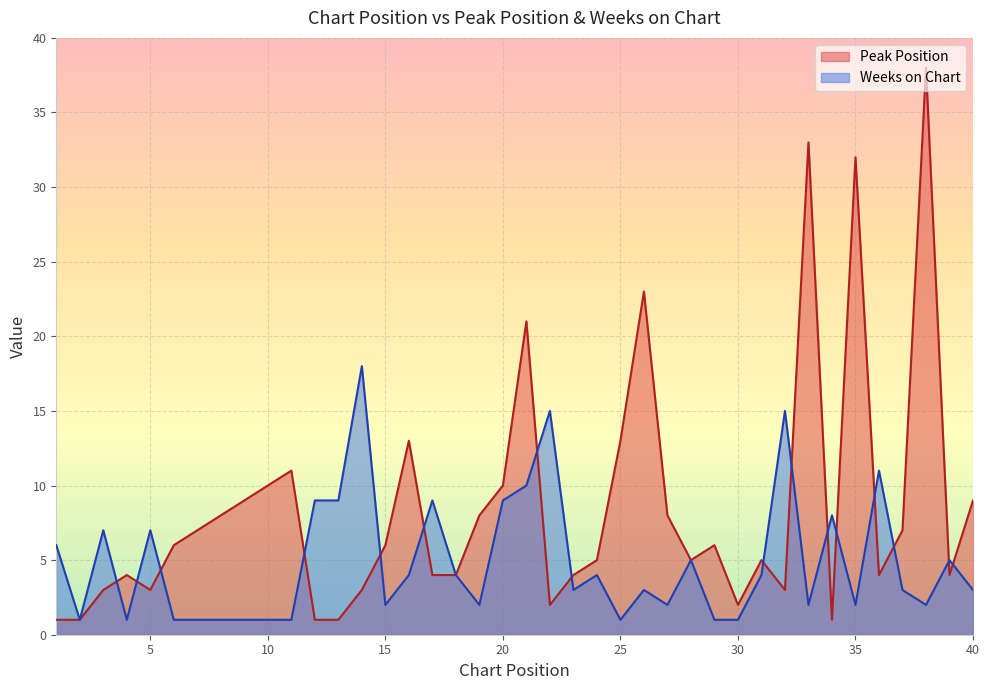

What is the sum of the Peak Position values at 12 and 34?

2